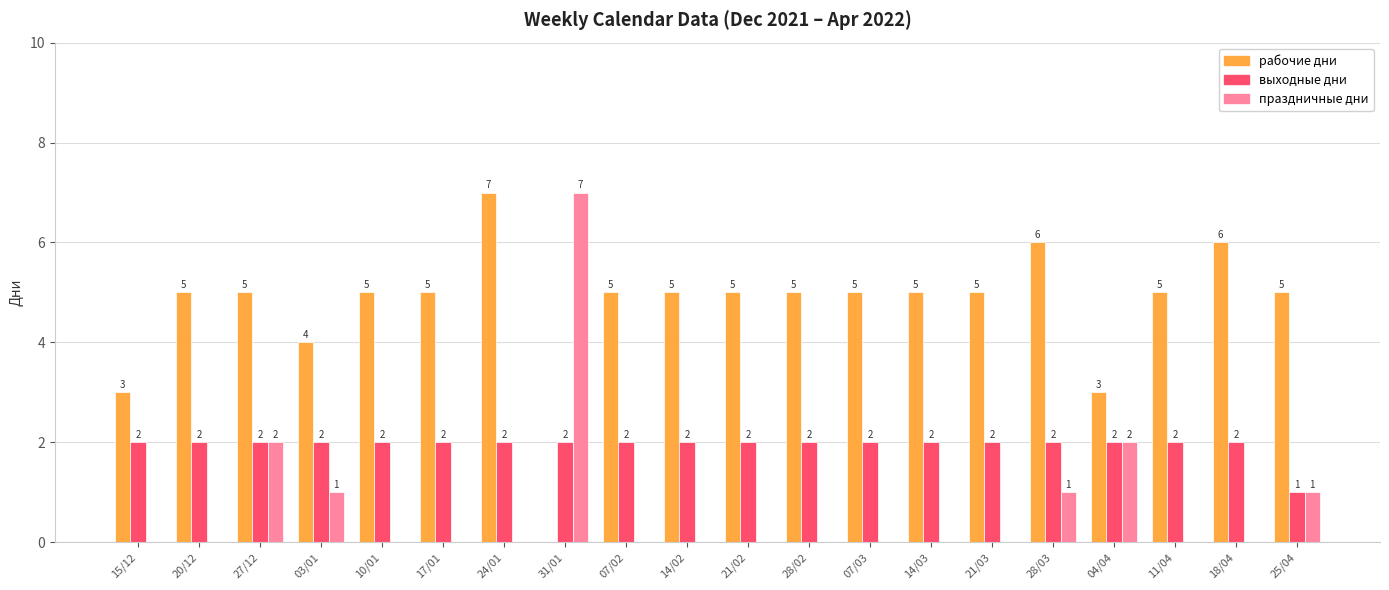

What is the greatest value displayed?

7